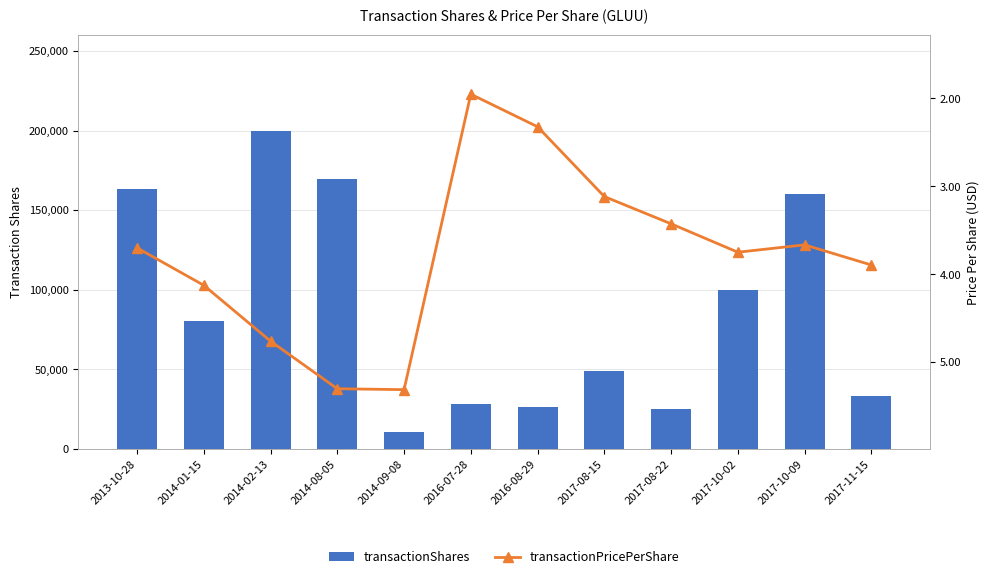

At which category does the chart reach its peak across all series?

2014-02-13